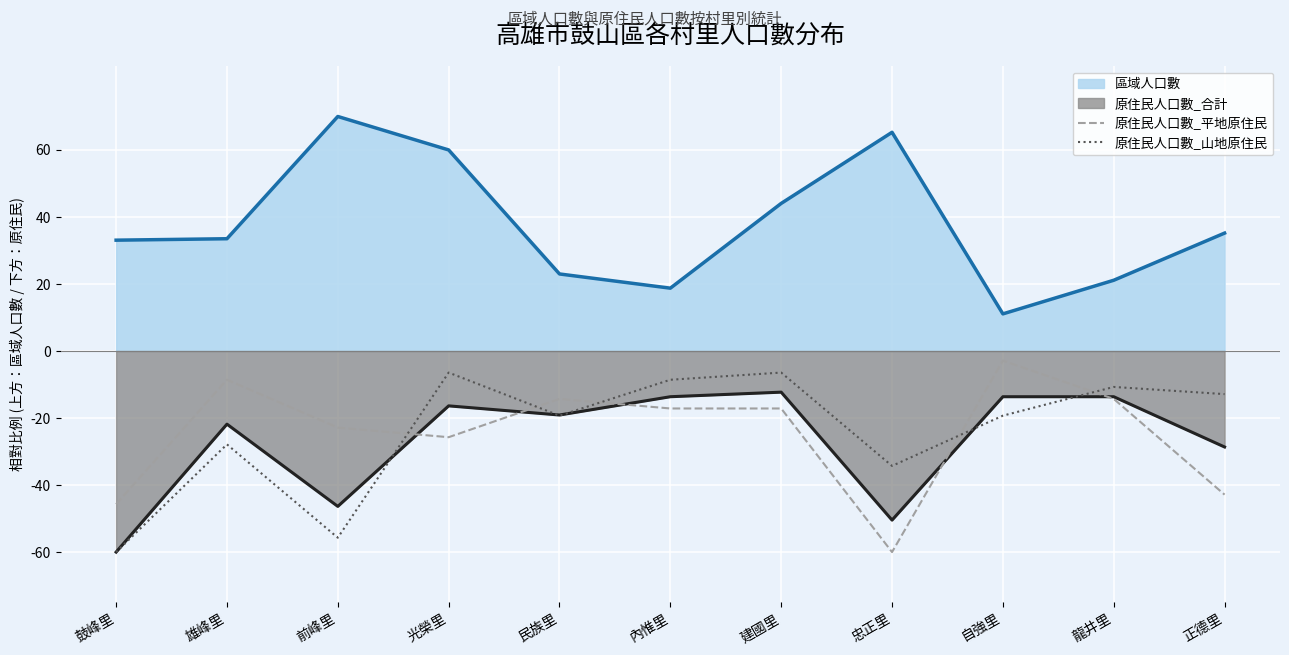

What are all the series names shown in the legend?

區域人口數, 原住民人口數_合計, 原住民人口數_平地原住民, 原住民人口數_山地原住民